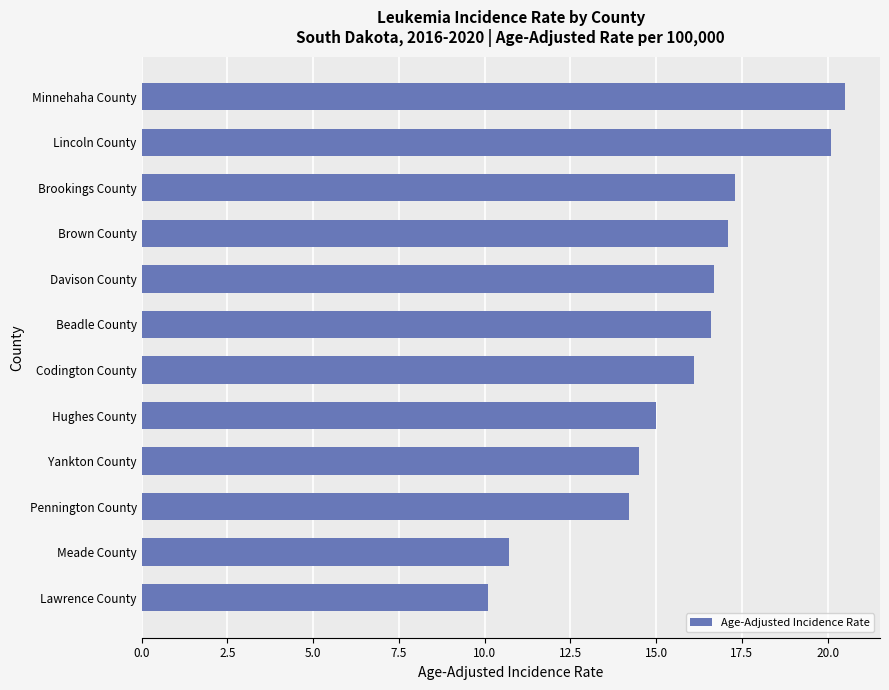

What is the ratio of the value at Yankton County to the value at Brown County?

0.8